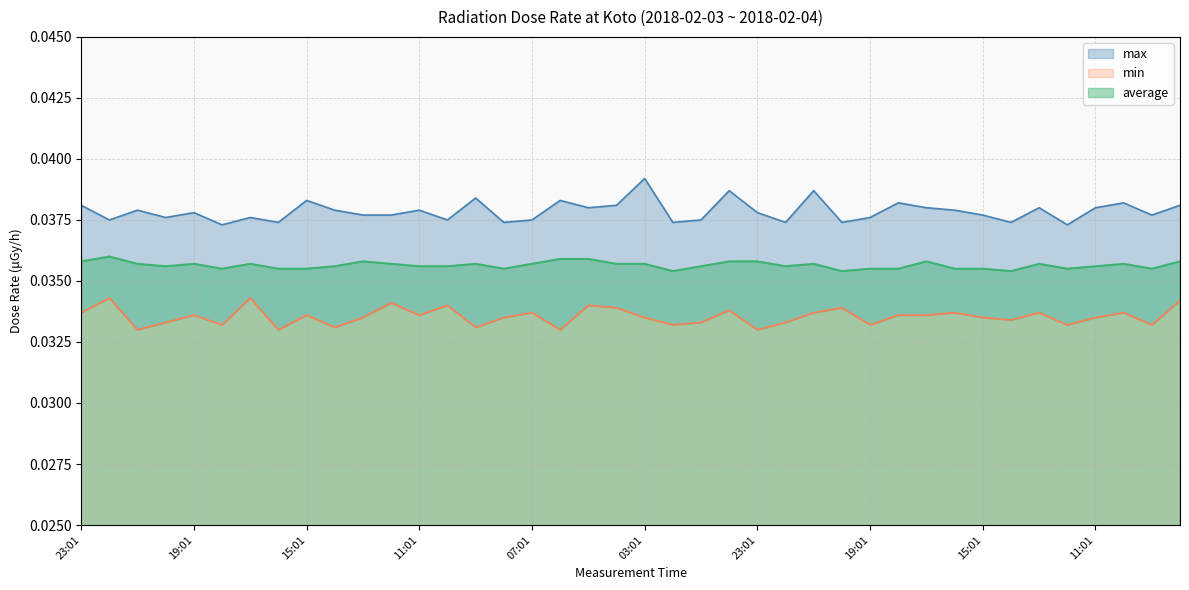

True or false: min has a value of 0.0 at 09:01.

True